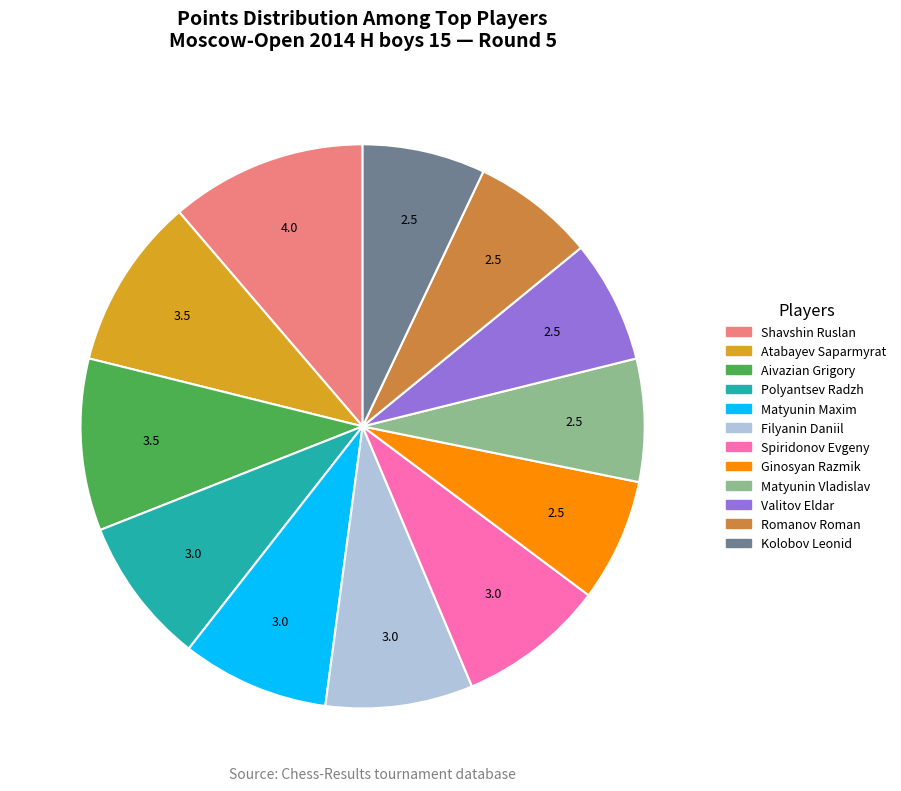

How many slices are in this pie chart?

12